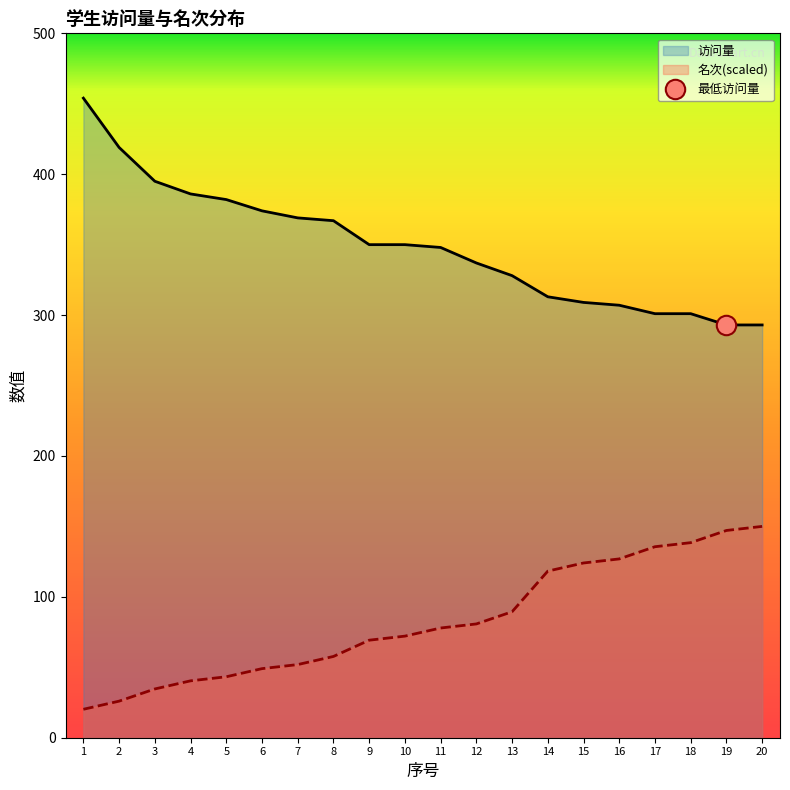

Is it true that 访问量 equals 367.0 at 8?

True